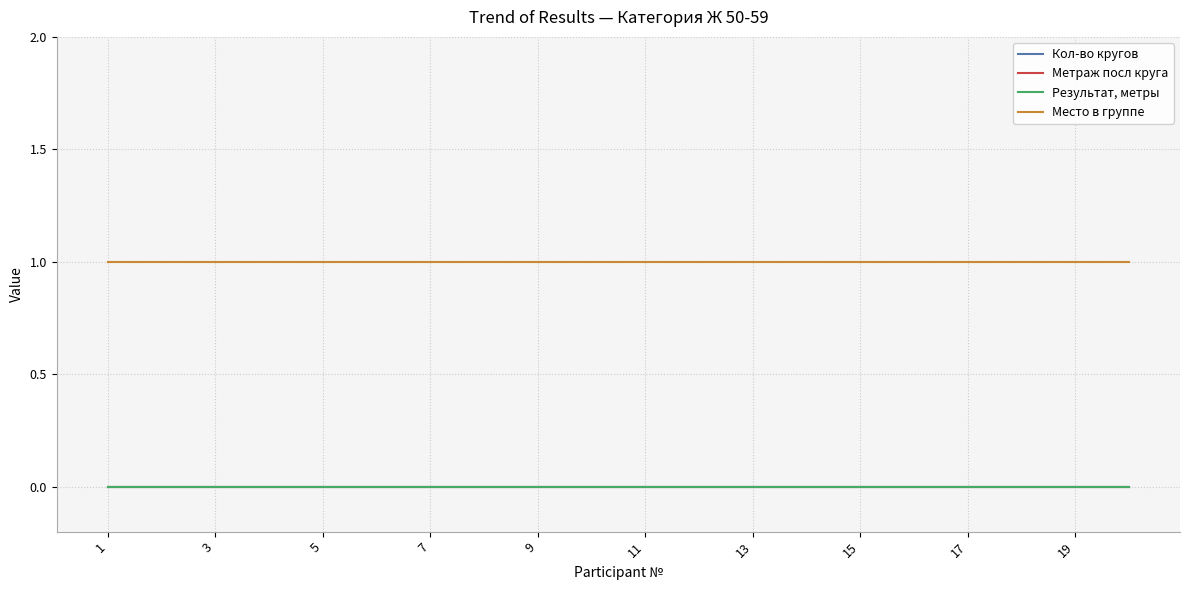

Reading right to left, extract all data points from this chart.

Кол-во кругов: 0	0	0	0	0	0	0	0	0	0	0	0	0	0	0	0	0	0	0	0
Метраж посл круга: 0	0	0	0	0	0	0	0	0	0	0	0	0	0	0	0	0	0	0	0
Результат, метры: 0	0	0	0	0	0	0	0	0	0	0	0	0	0	0	0	0	0	0	0
Место в группе: 1	1	1	1	1	1	1	1	1	1	1	1	1	1	1	1	1	1	1	1